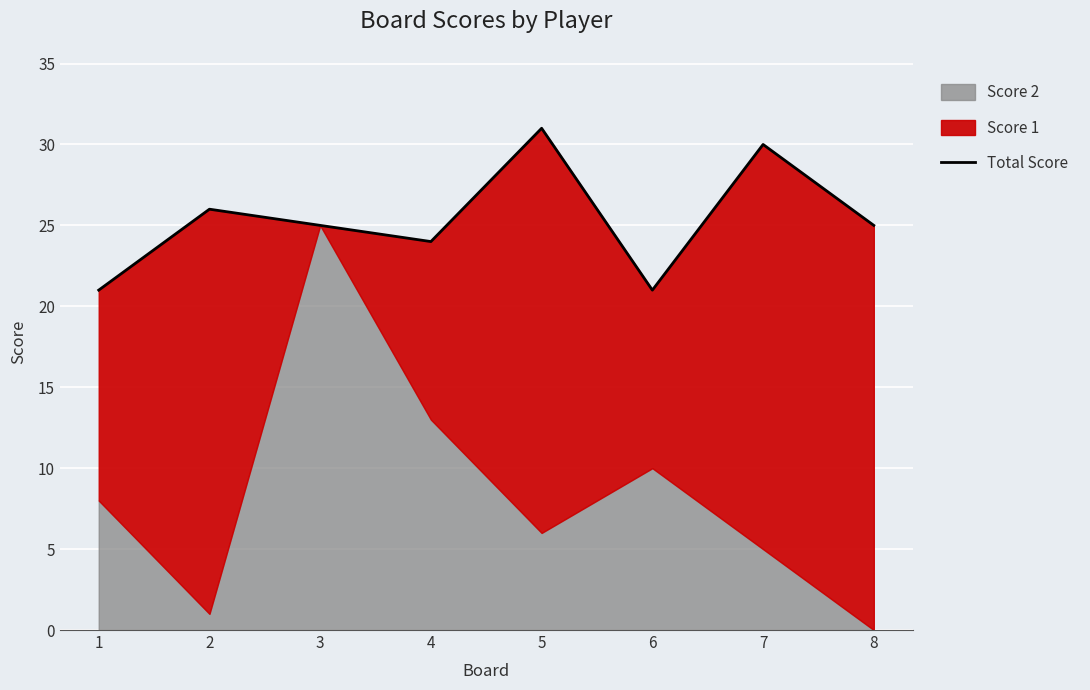

True or false: the data has more than 2 interior local peaks.

True